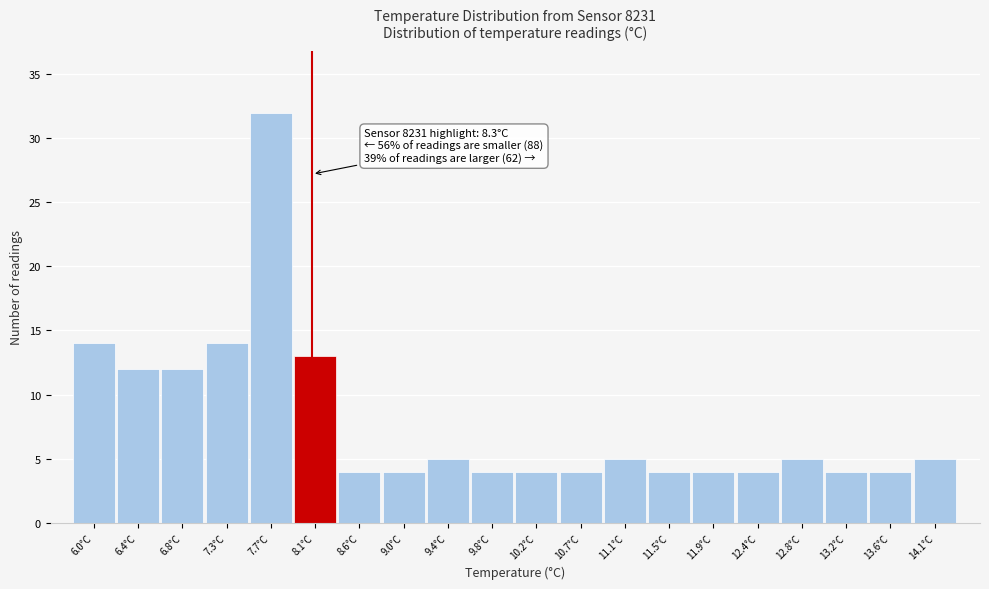

Reading left to right, what are all the values shown in this chart?

6.0°C=14	6.4°C=12	6.8°C=12	7.3°C=14	7.7°C=32	8.1°C=13	8.6°C=4	9.0°C=4	9.4°C=5	9.8°C=4	10.2°C=4	10.7°C=4	11.1°C=5	11.5°C=4	11.9°C=4	12.4°C=4	12.8°C=5	13.2°C=4	13.6°C=4	14.1°C=5